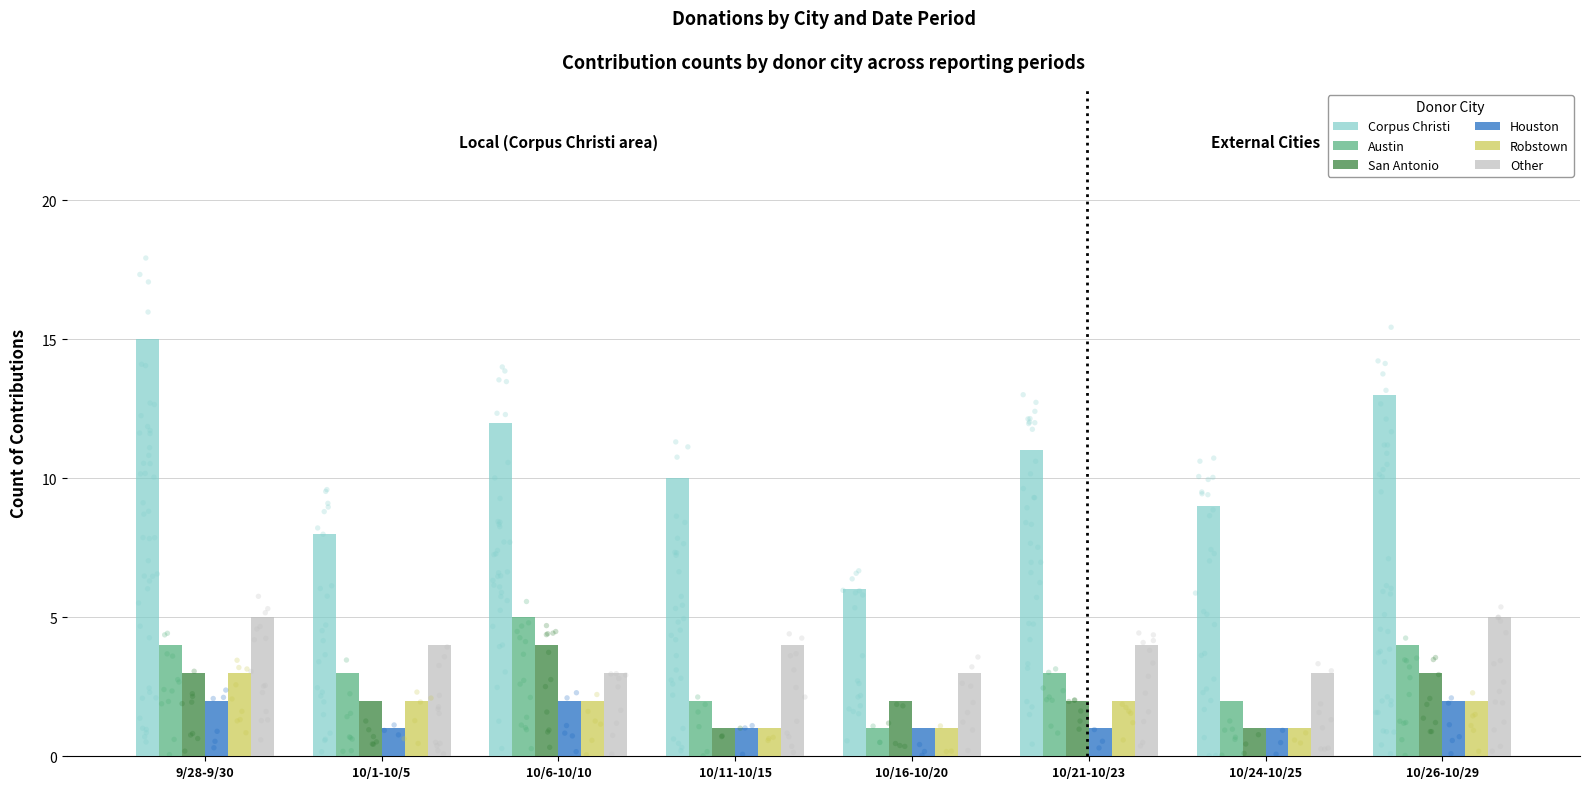

Is the value of Houston at 10/1-10/5 greater than the value of Corpus Christi at 10/21-10/23?

No